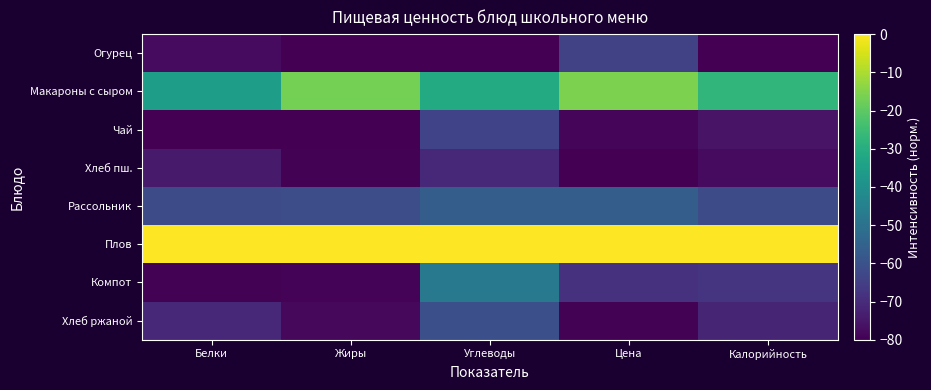

List the series in order of their peak value, lowest first.

Хлеб пш., Огурец, Чай, Хлеб ржаной, Рассольник, Компот, Макароны с сыром, Плов